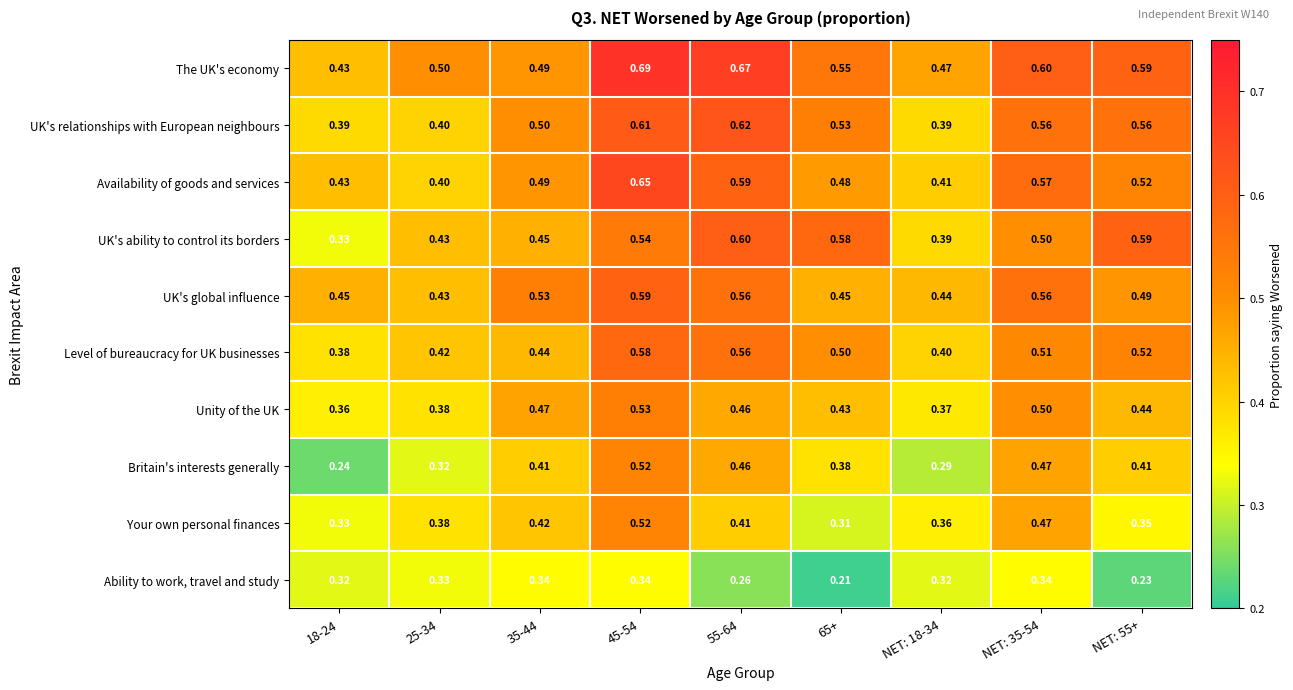

Is the value of The UK's economy at 65+ greater than the value of Level of bureaucracy for UK businesses at 45-54?

No